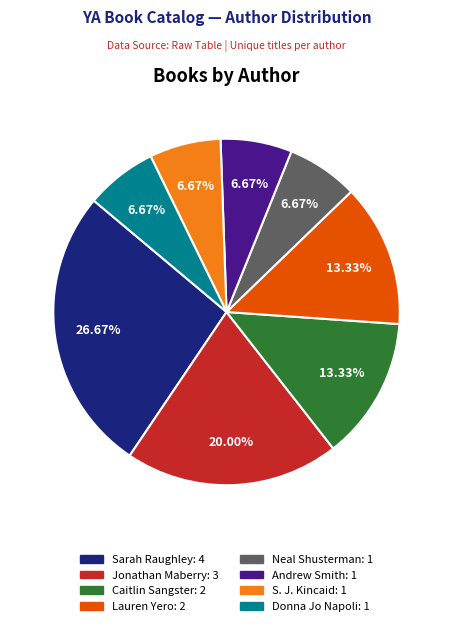

To the nearest percent, what is the combined percentage of Neal Shusterman and Lauren Yero?

20%